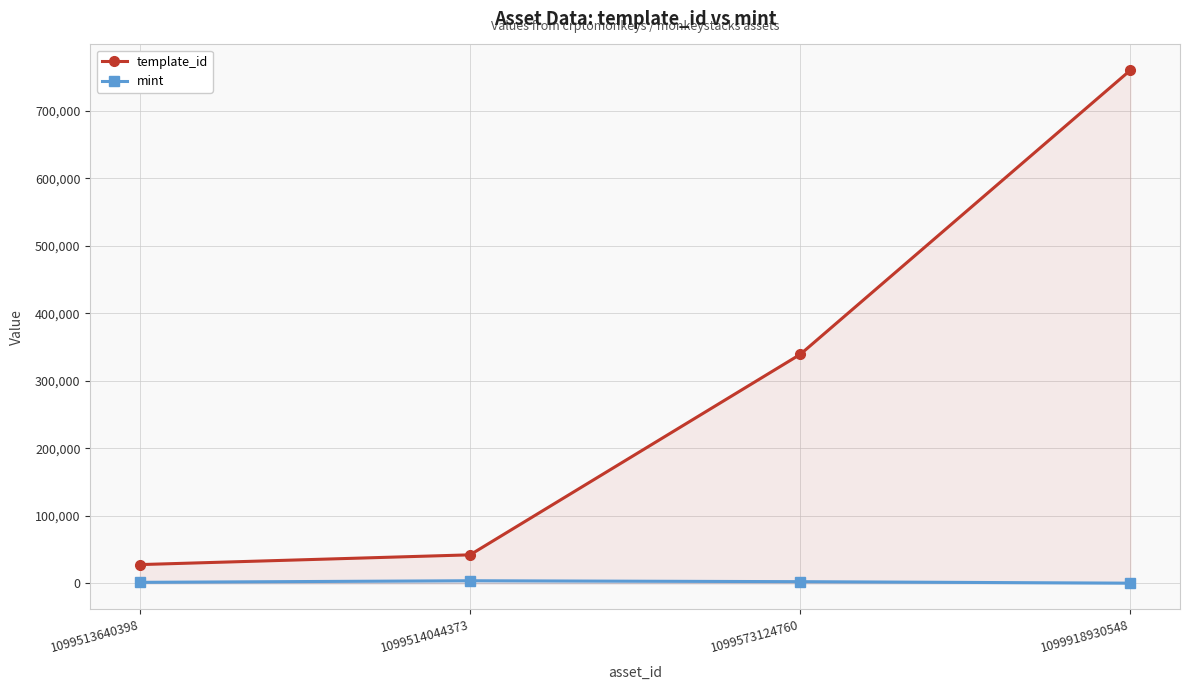

Which has a higher value, 1099573124760 or 1099513640398?

1099573124760